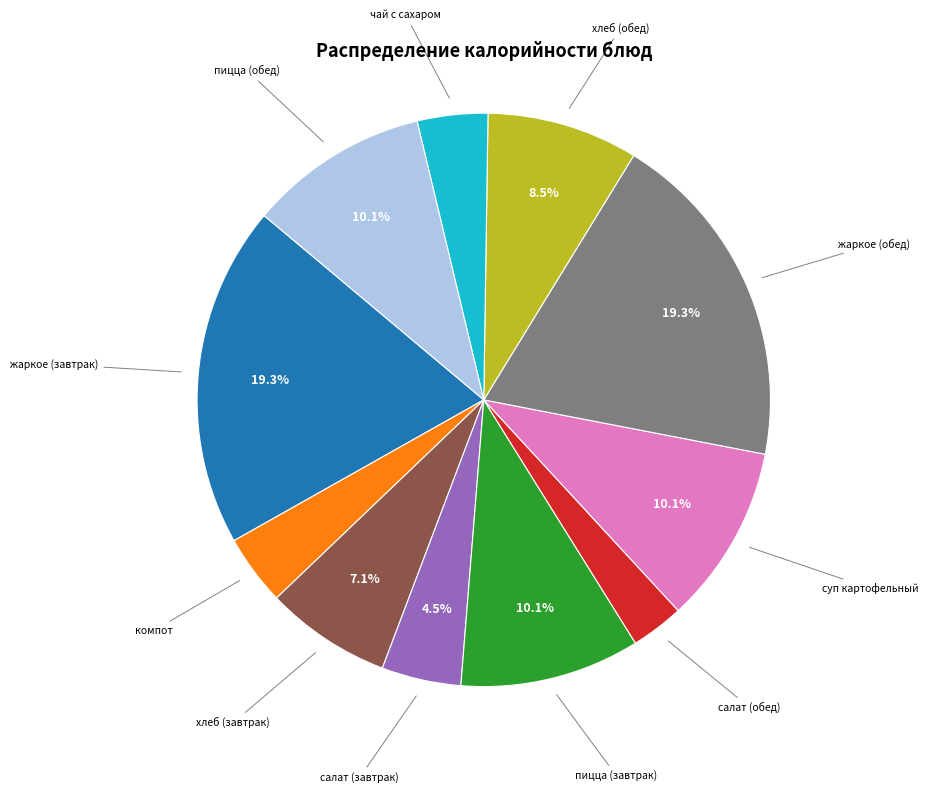

How many segments does this pie chart have?

11